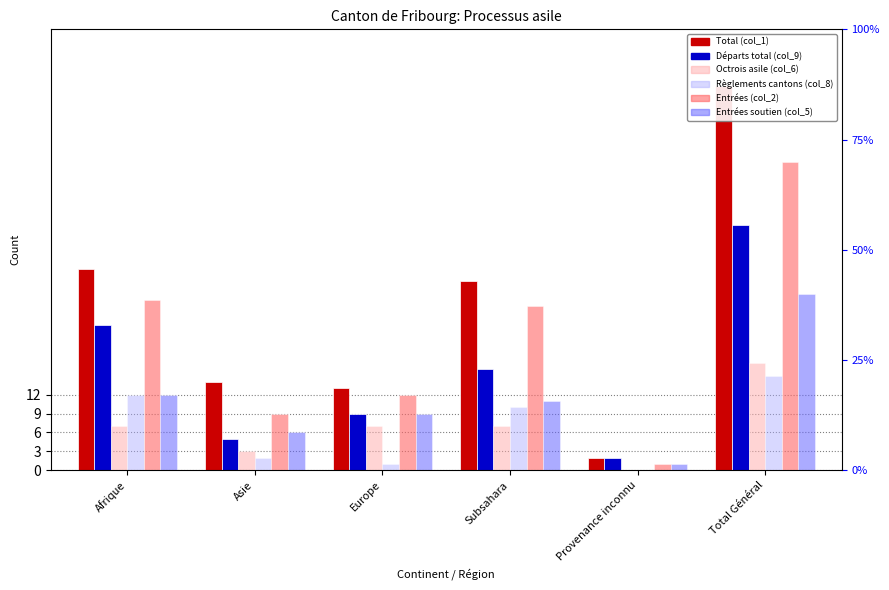

Are the bars grouped side by side (vs. stacked)?

Yes